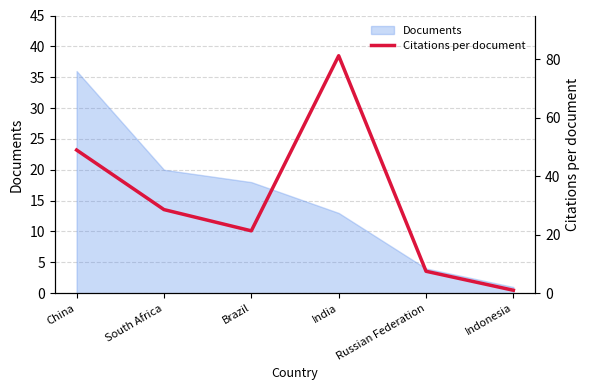

The value at South Africa is 15.2. True or false?

False